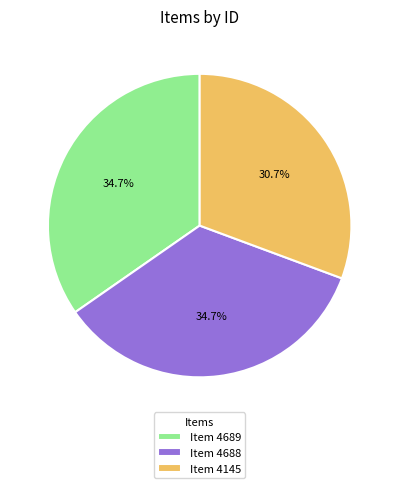

Which slice is the smallest?

Item 4145